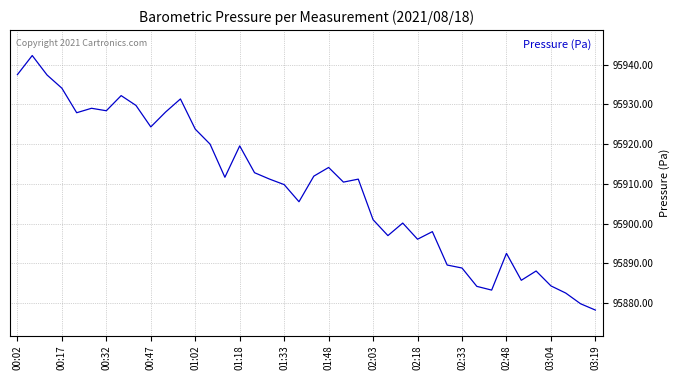

Does the chart display data point markers on the line(s)?

No